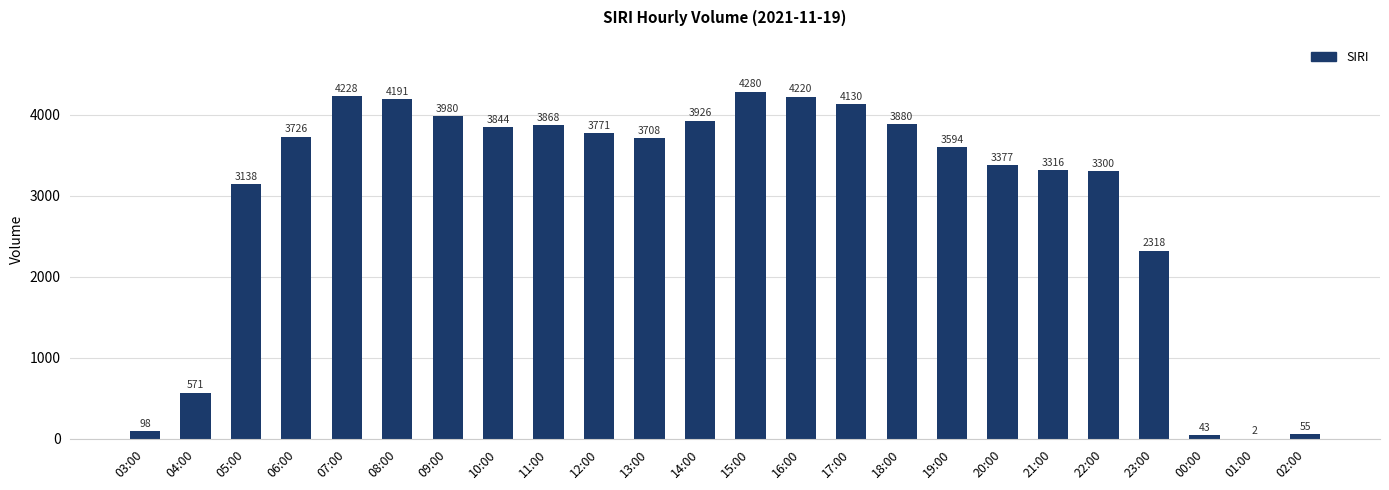

Reading left to right, extract all data points from this chart.

03:00=98	04:00=571	05:00=3138	06:00=3726	07:00=4228	08:00=4191	09:00=3980	10:00=3844	11:00=3868	12:00=3771	13:00=3708	14:00=3926	15:00=4280	16:00=4220	17:00=4130	18:00=3880	19:00=3594	20:00=3377	21:00=3316	22:00=3300	23:00=2318	00:00=43	01:00=2	02:00=55